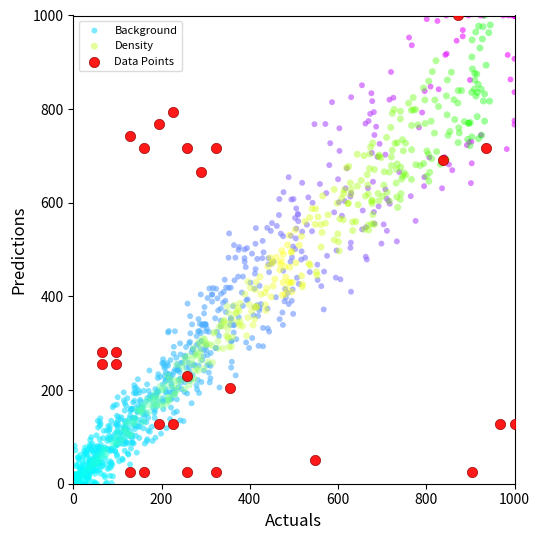

What are all the series names shown in the legend?

Background, Density, Data Points